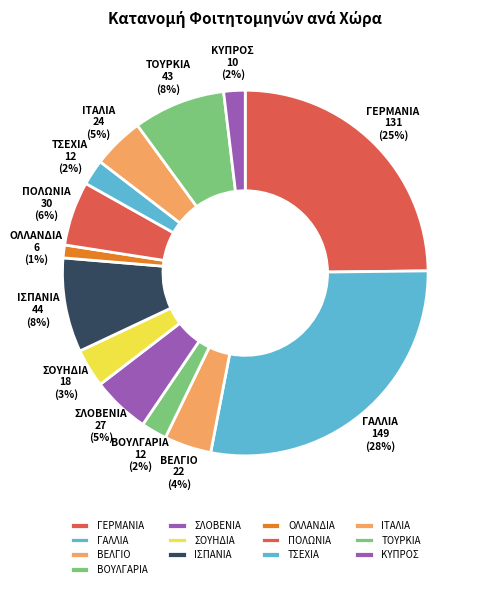

How many segments does this pie chart have?

13